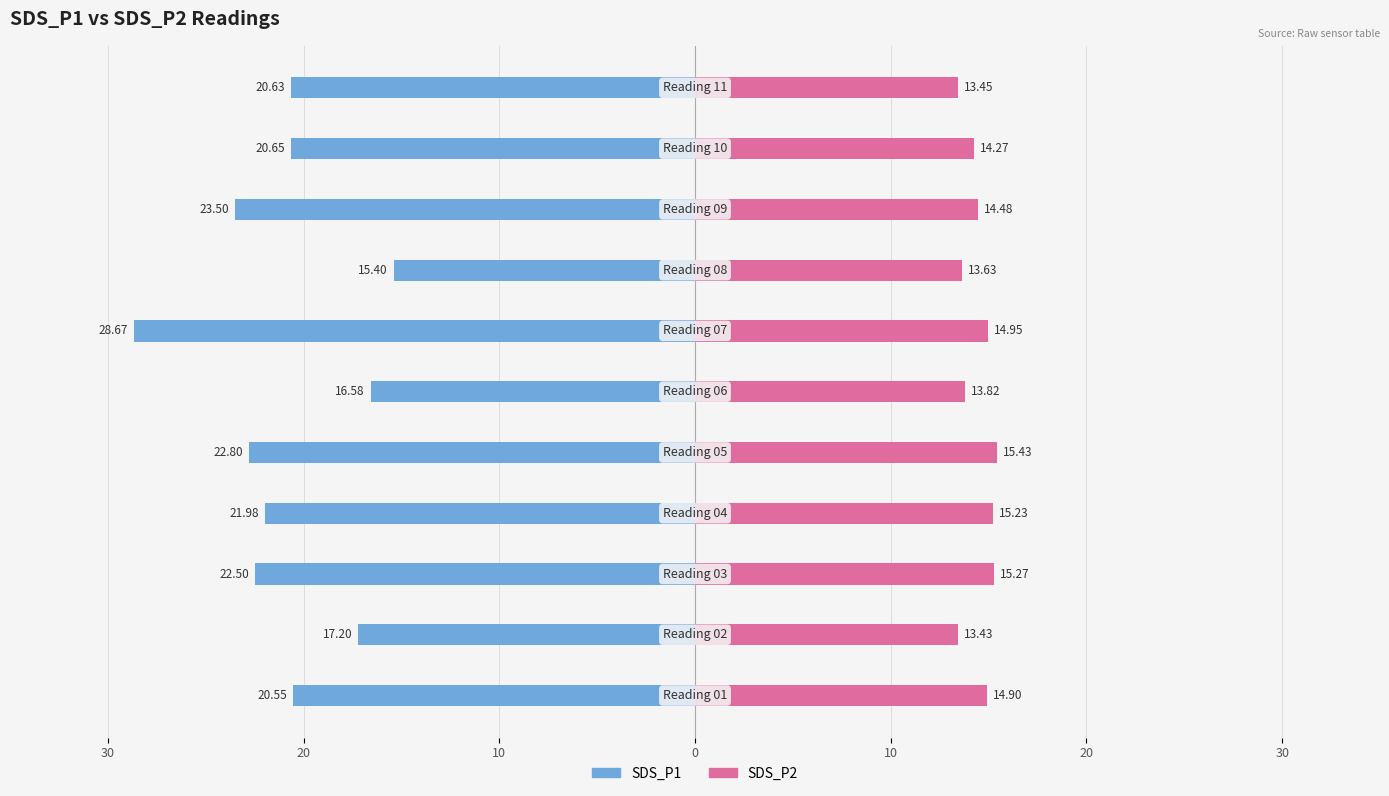

Is it true that SDS_P1 equals -27.7 at 20?

False